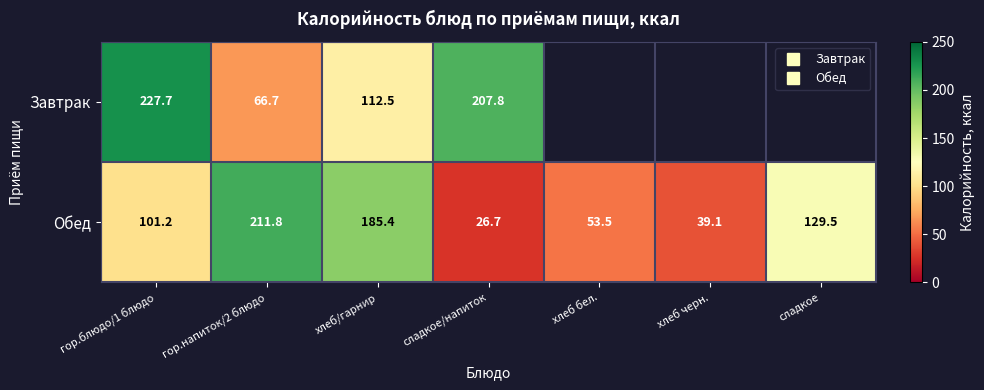

Where is Обед nearest to the value 119?

сладкое